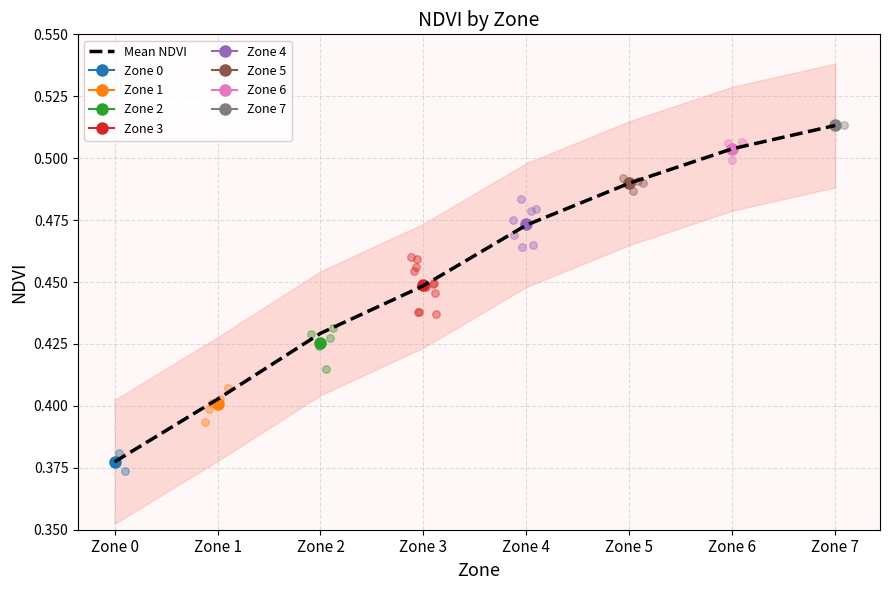

Between Zone 2 and Zone 0, which is larger?

Zone 2